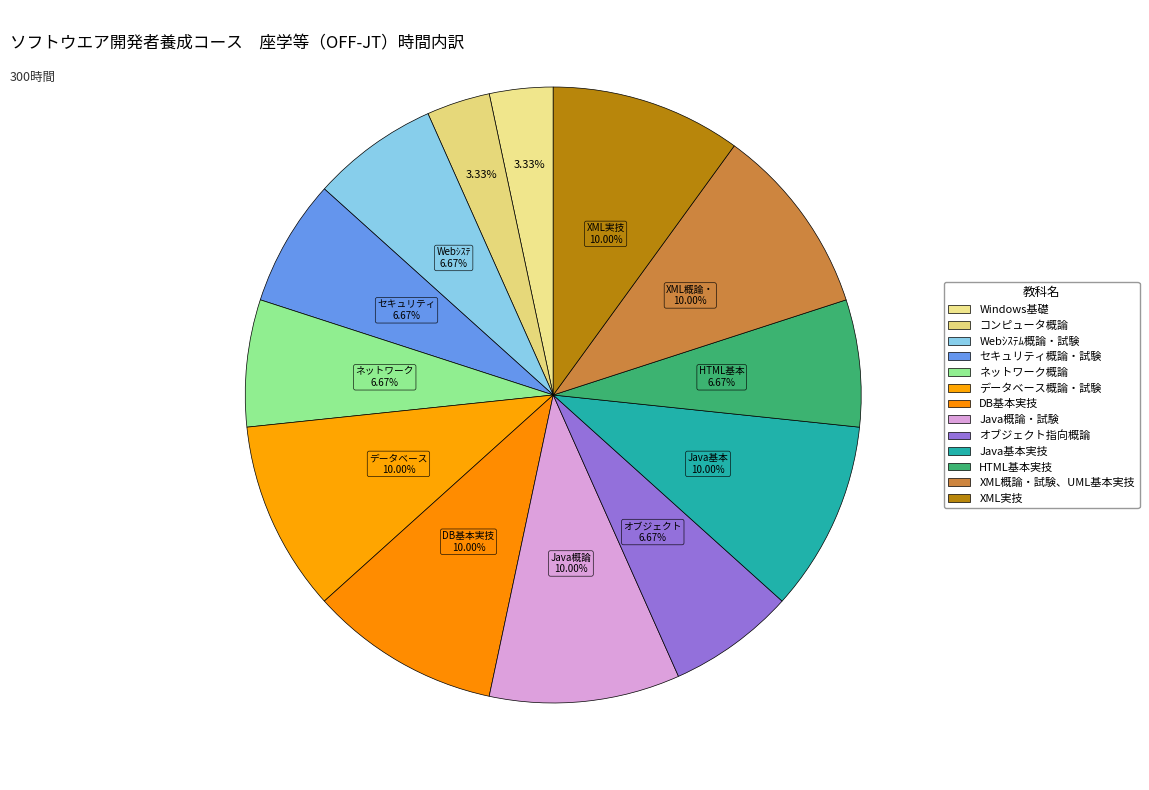

What percentage is the HTML基本実技 slice, to the nearest percent?

7%